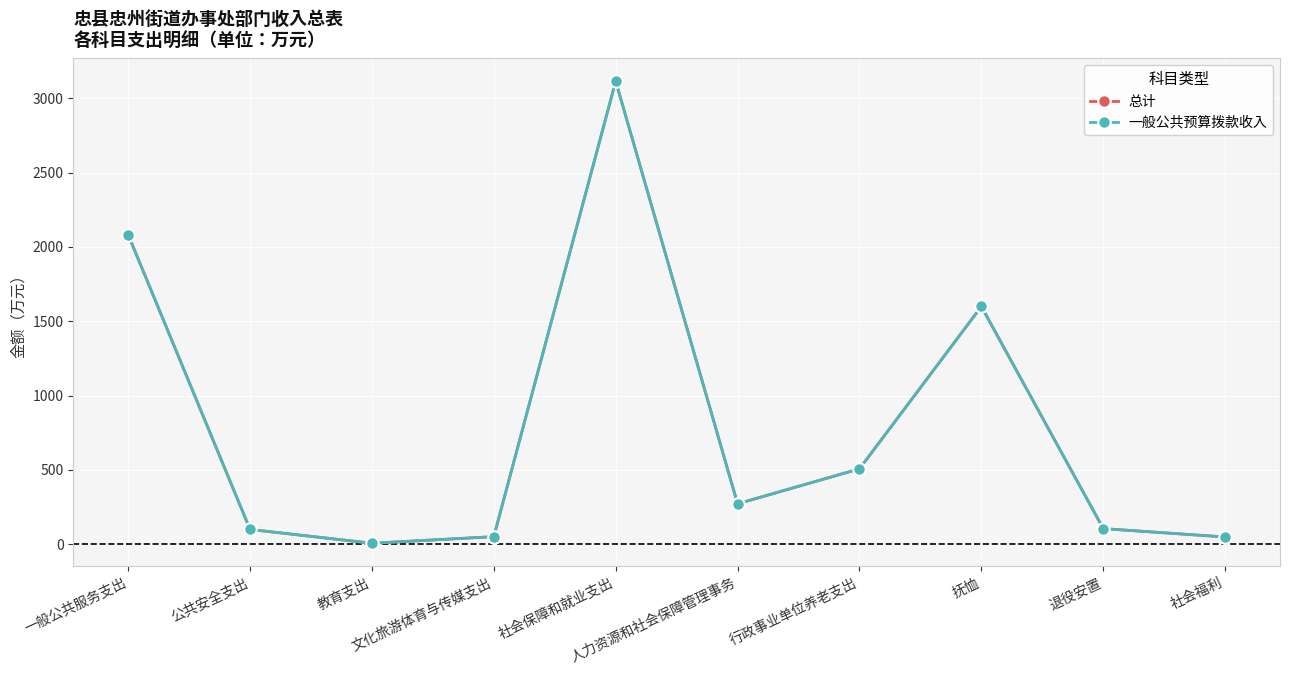

At which label is 一般公共预算拨款收入 closest to 1560?

抚恤